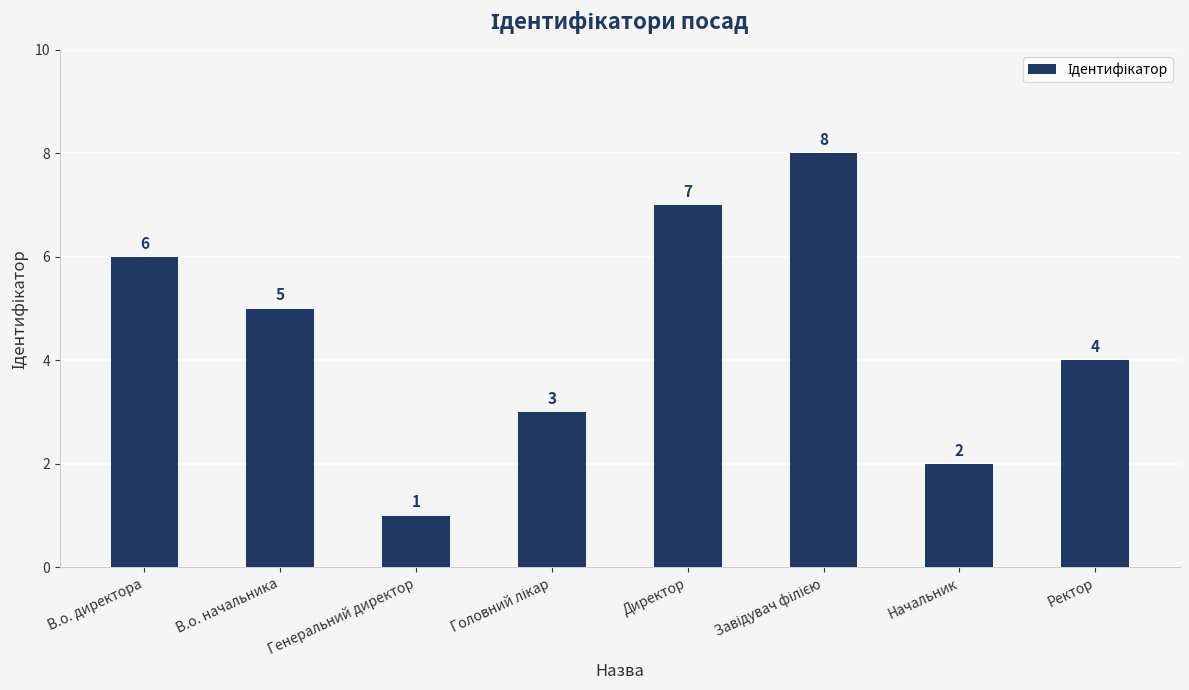

How many series are shown in this chart?

1